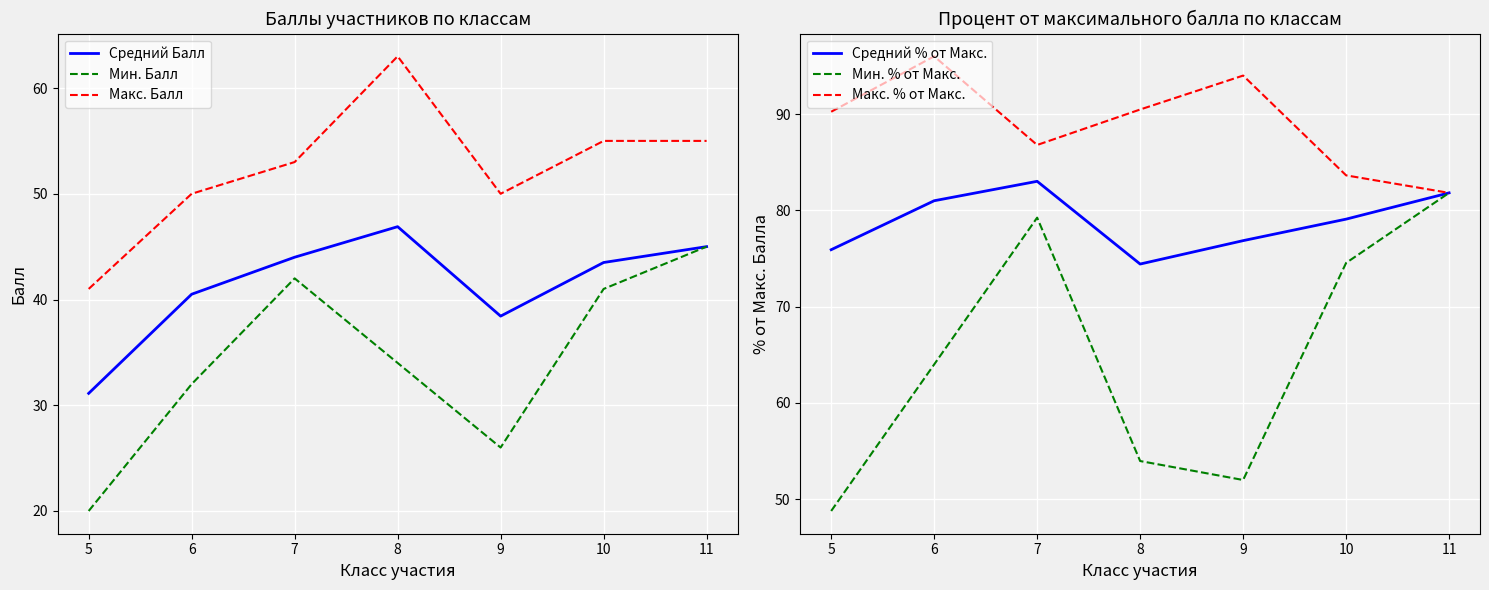

What is the value of the Макс. % от Макс. point at the 5th from the left?

94.0